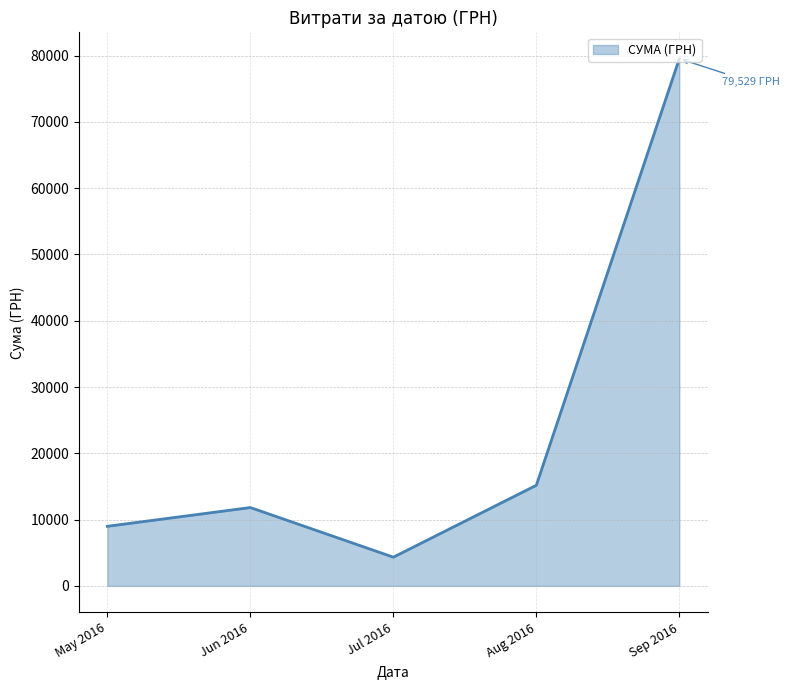

List the labels in order of value, smallest first.

Jul 2016, May 2016, Jun 2016, Aug 2016, Sep 2016